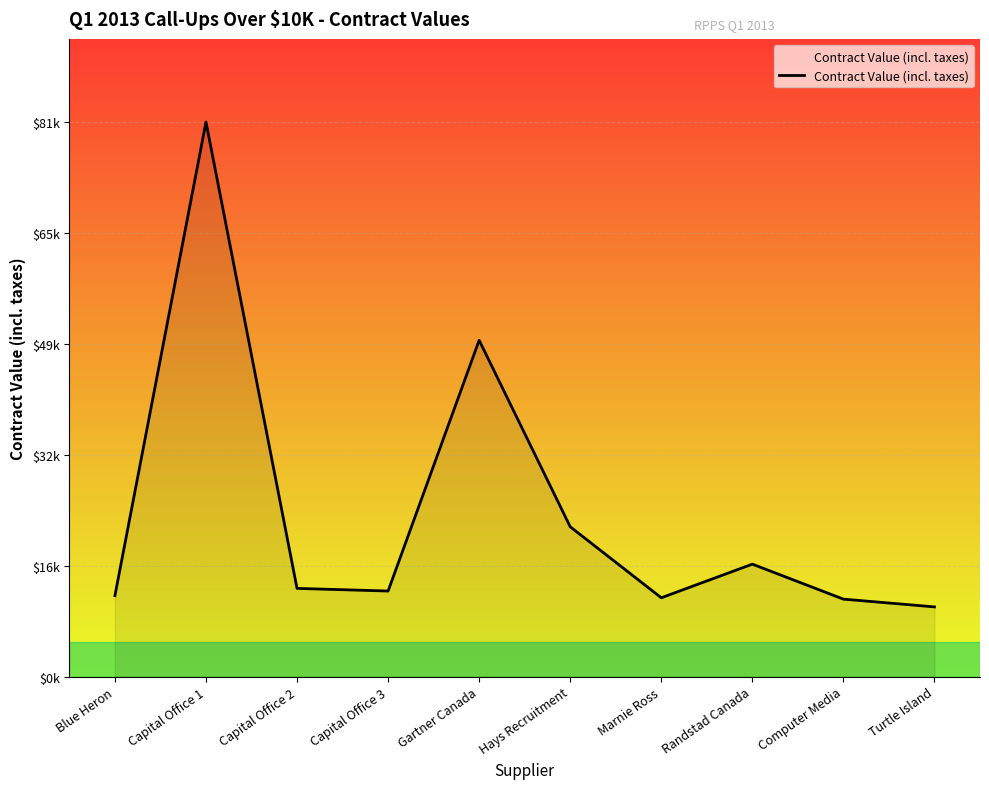

Rank the categories by value from lowest to highest.

Turtle Island, Computer Media, Marnie Ross, Blue Heron, Capital Office 3, Capital Office 2, Randstad Canada, Hays Recruitment, Gartner Canada, Capital Office 1